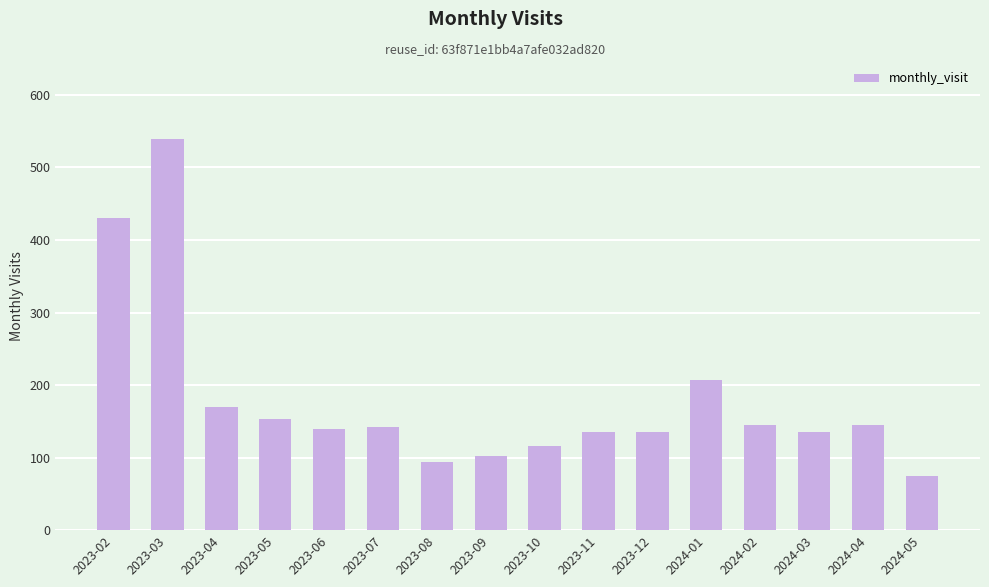

What is the change in value from 2023-10 to 2024-01?

+91